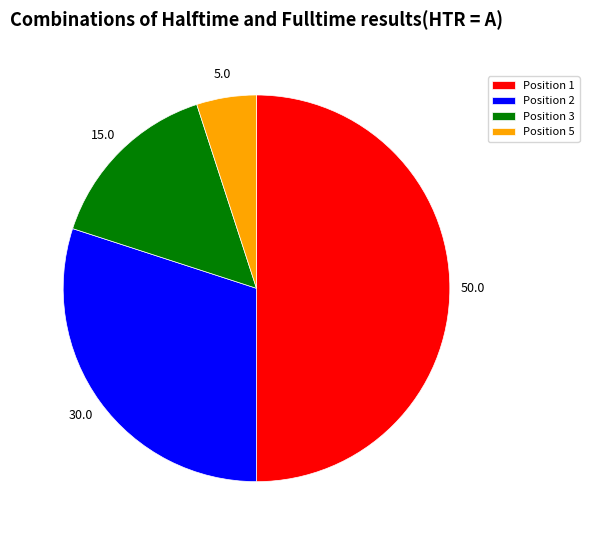

What is the largest slice in the pie chart?

Position 1